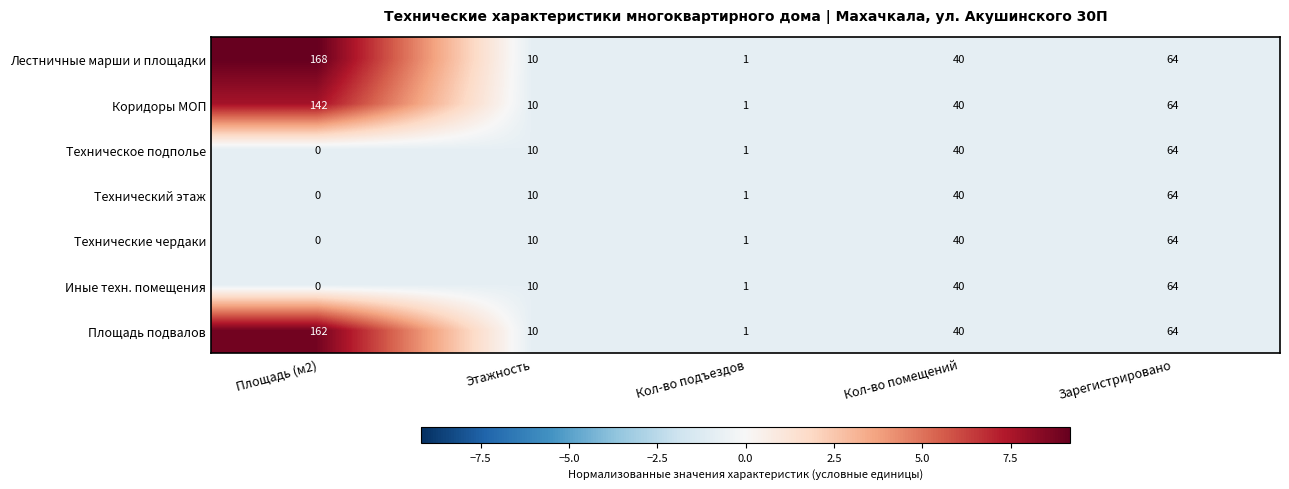

Rank the categories by Лестничные марши и площадки value from highest to lowest.

Площадь (м2), Зарегистрировано, Кол-во помещений, Этажность, Кол-во подъездов